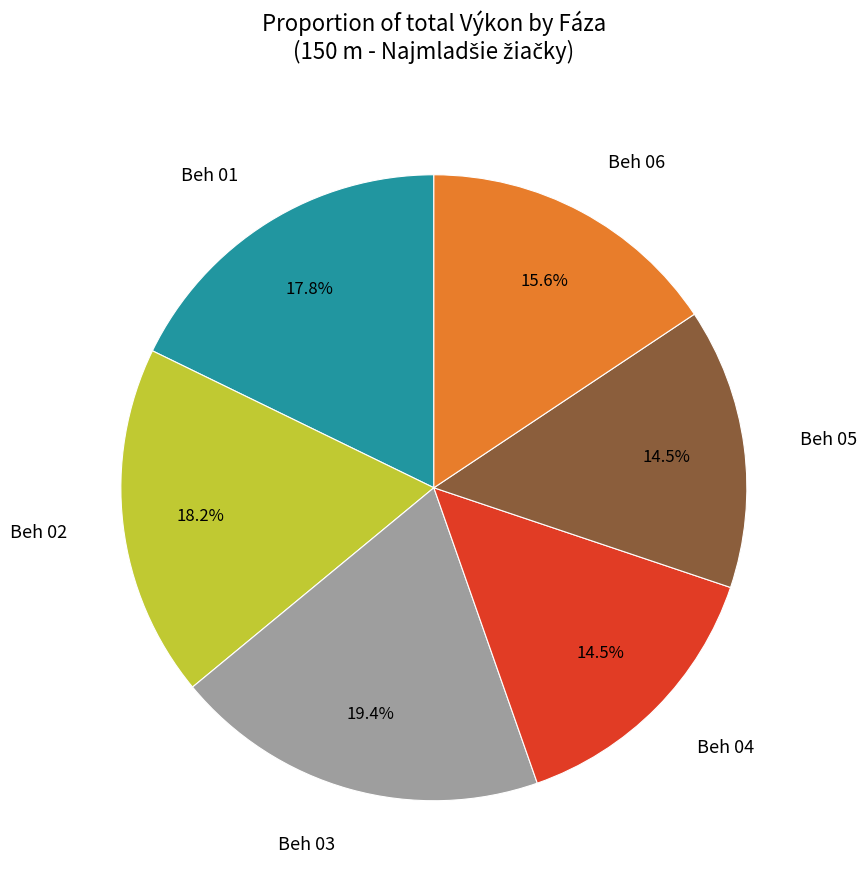

To the nearest percent, what is the average slice percentage?

17%